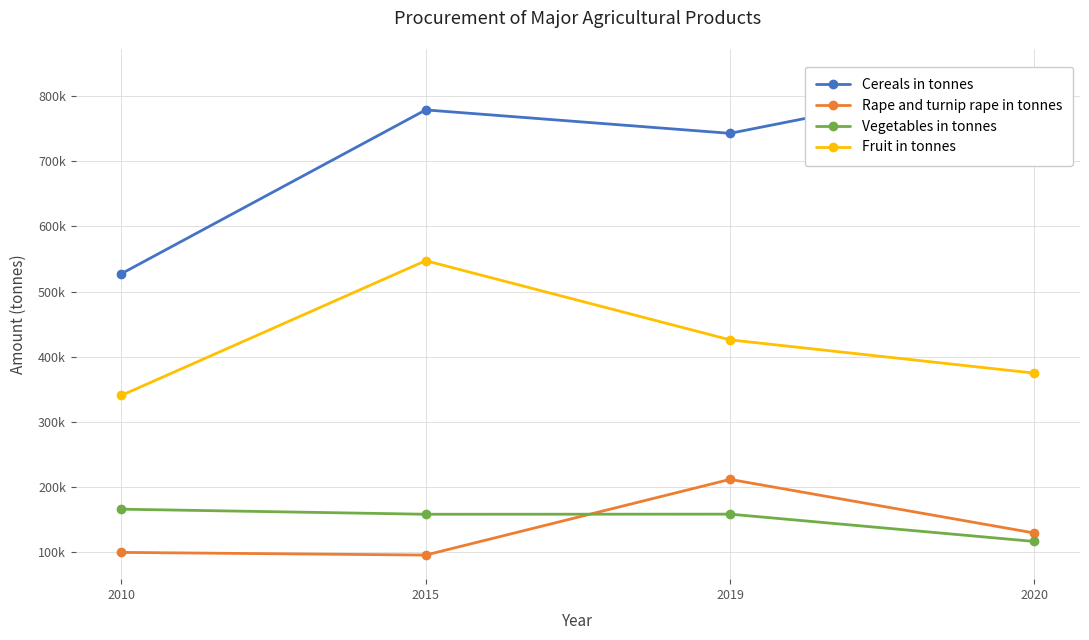

What is the difference between the maximum and minimum values in the Cereals in tonnes series?

307837